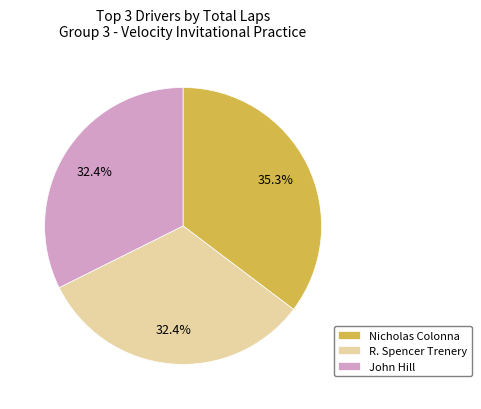

What is the ratio of the value at Nicholas Colonna to the value at R. Spencer Trenery?

1.1